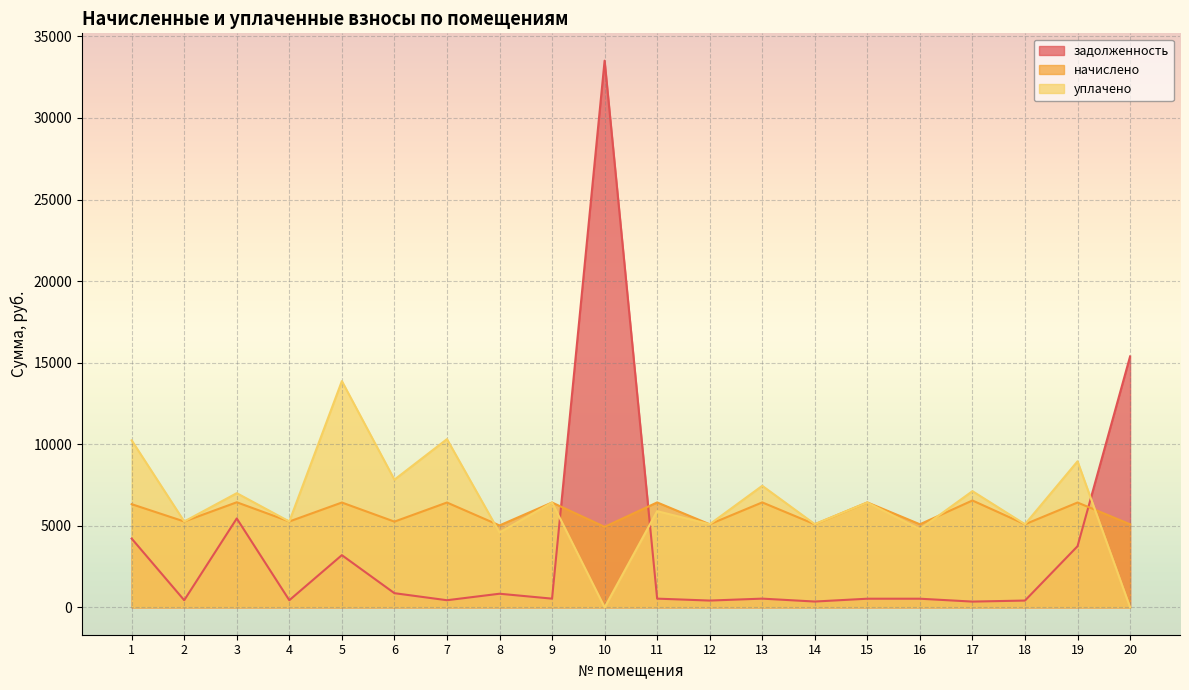

How many data points in уплачено are above 6428?

10